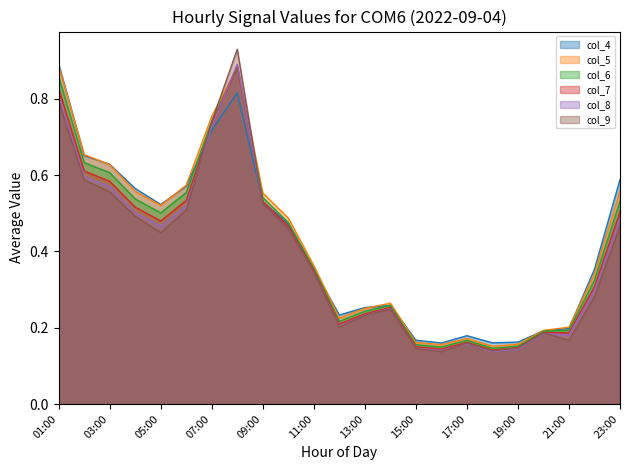

Between 01:00 and 23:00, which series saw the biggest shift?

col_5